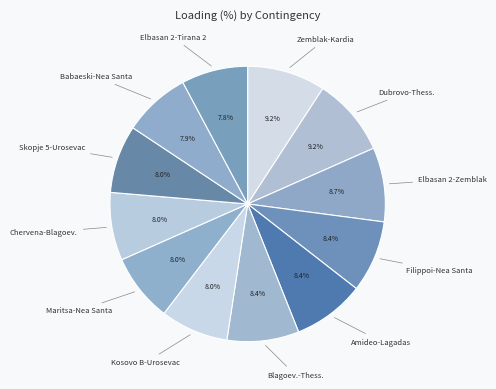

Combined, what portion of the pie is Dubrovo-Thess. and Filippoi-Nea Santa?

17.6%